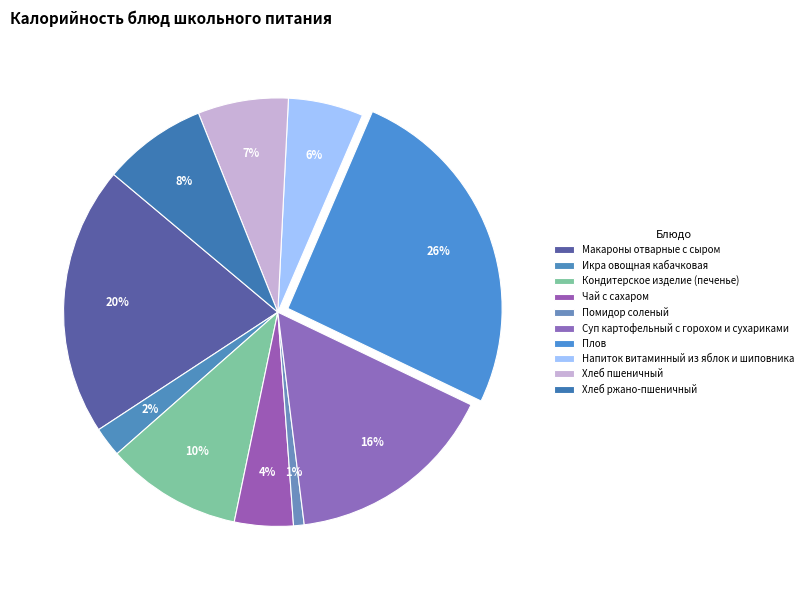

Does Плов account for over 50% of the chart?

No